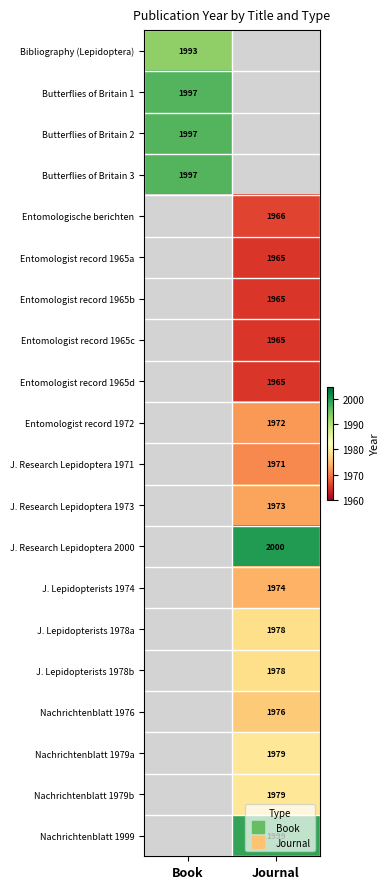

True or false: J. Research Lepidoptera 2000 has a value of 2800.1 at Journal.

False